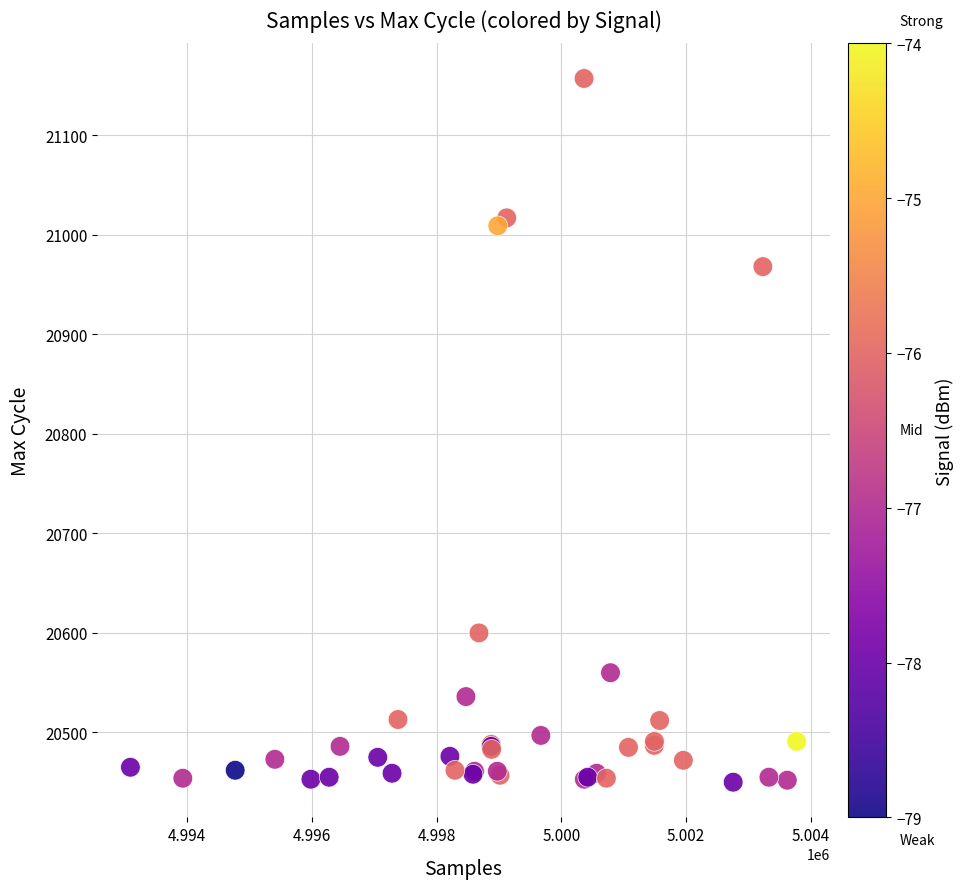

What Y value in the scatter plot is closest to 20803?

20968